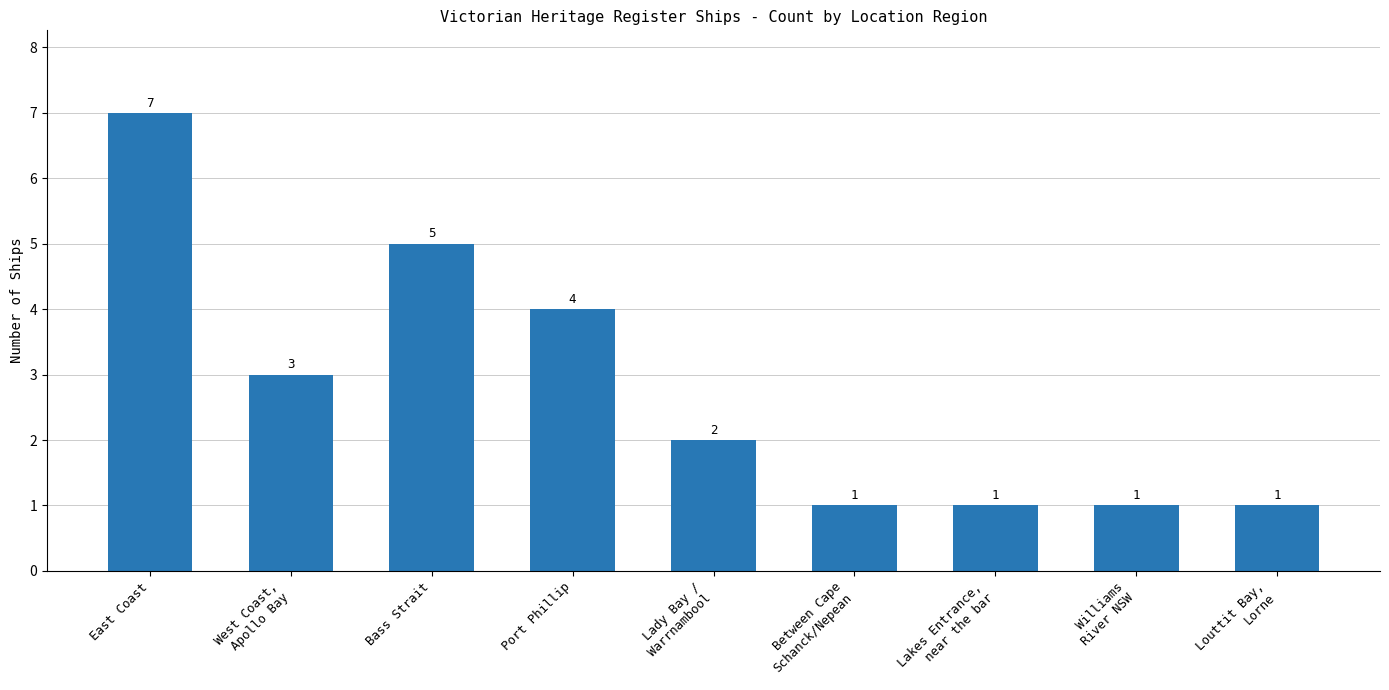

Approximately how many times larger is the value at Port Phillip compared to East Coast?

0.6